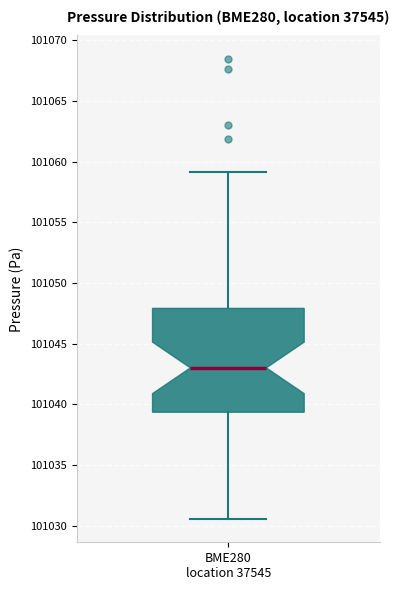

Read this box plot against the y-axis: the position of the median line, the range covered by the box, and the ends of both whiskers. The values are not printed on the chart, so give them approximately, as read against the axis.

median 101043.0, box 101039.5 to 101048.0, whiskers 101030.5 to 101059.0